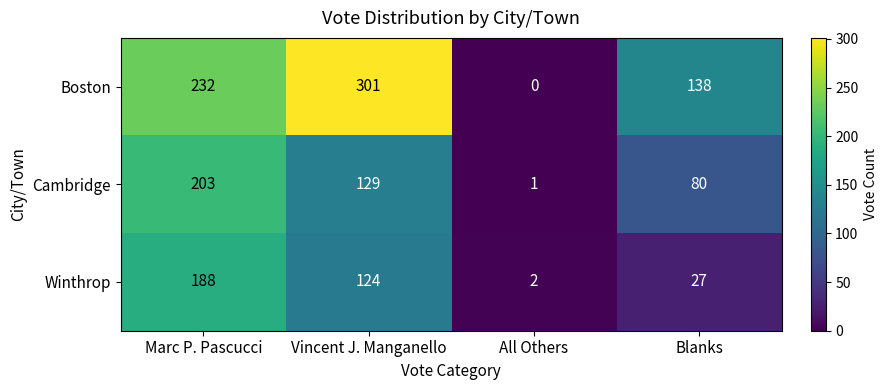

How many distinct data groups are displayed?

3